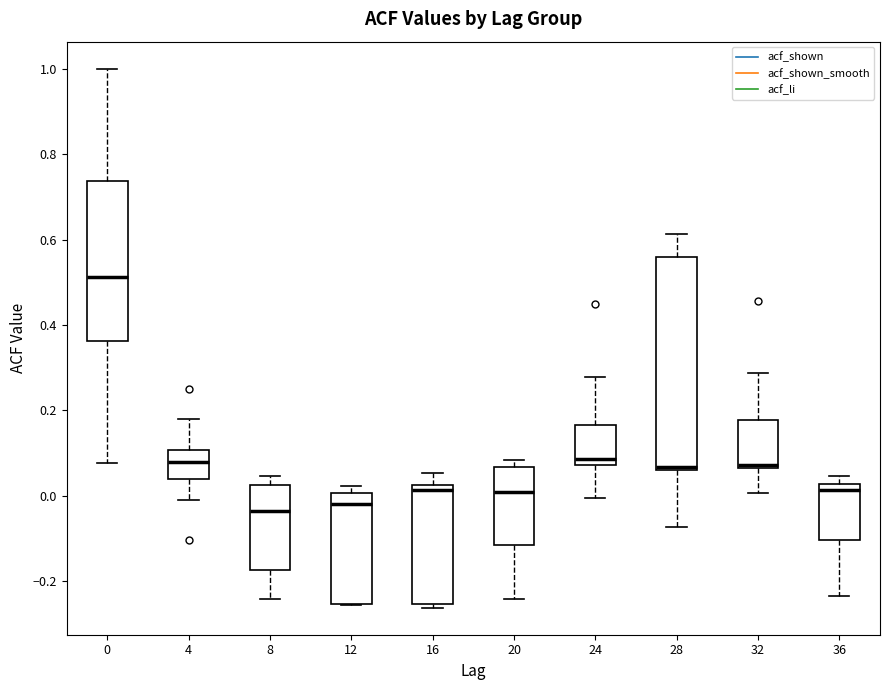

Where is the upper edge of the box at x = 28 on the y-axis? The values are not printed on the chart, so give them approximately, as read against the axis.

0.56